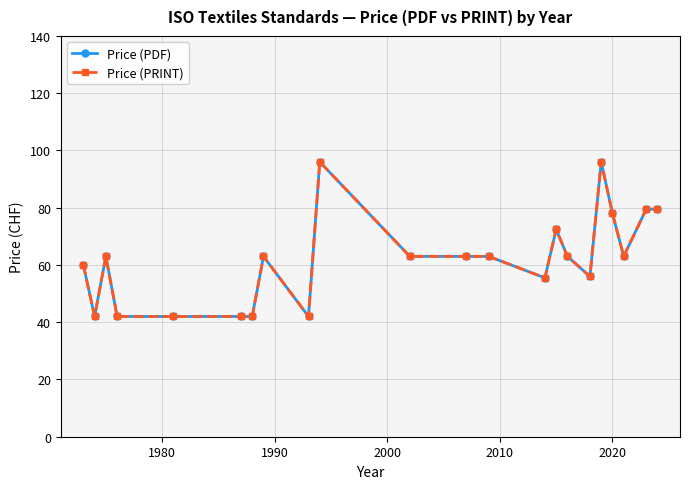

Reading right to left, extract all data points from this chart.

Price (PDF): 79.5	79.5	63.0	78.0	96.0	56.0	63.0	72.4	55.5	63.0	63.0	63.0	96.0	42.0	63.0	42.0	42.0	42.0	42.0	63.0	42.0	60.0
Price (PRINT): 79.5	79.5	63.0	78.0	96.0	56.0	63.0	72.4	55.5	63.0	63.0	63.0	96.0	42.0	63.0	42.0	42.0	42.0	42.0	63.0	42.0	60.0